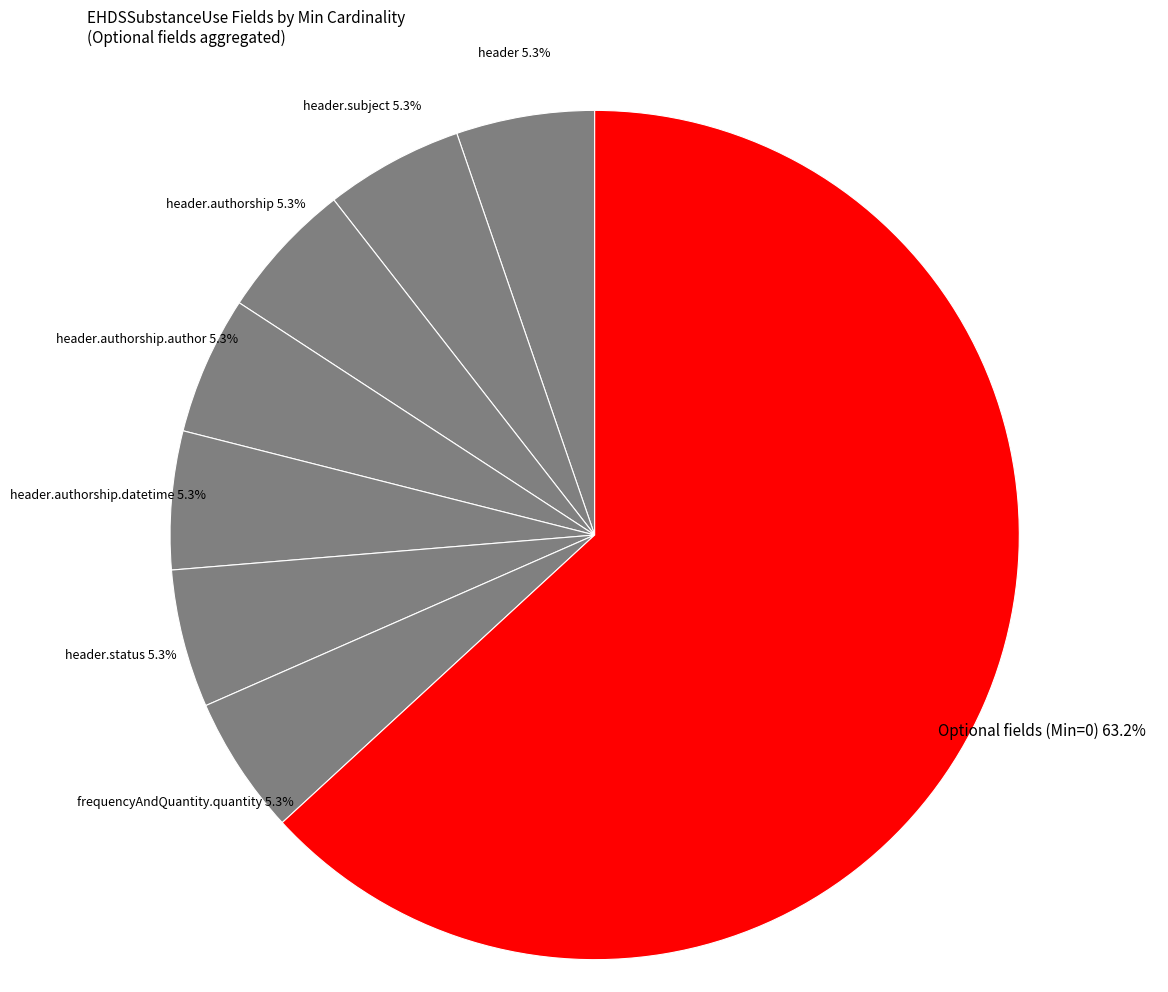

How many segments does this pie chart have?

8